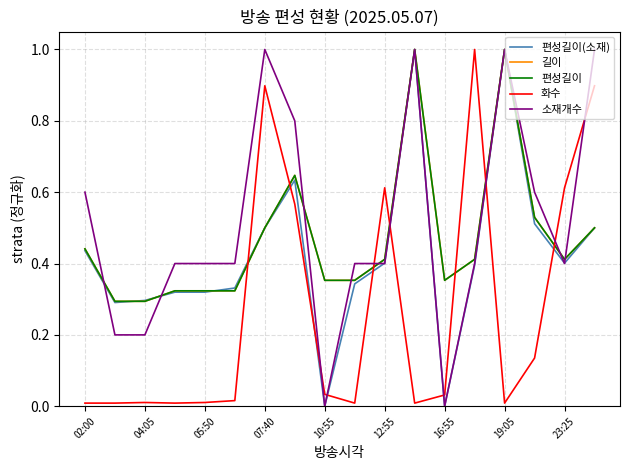

What is the average value of the 화수 series?

0.3